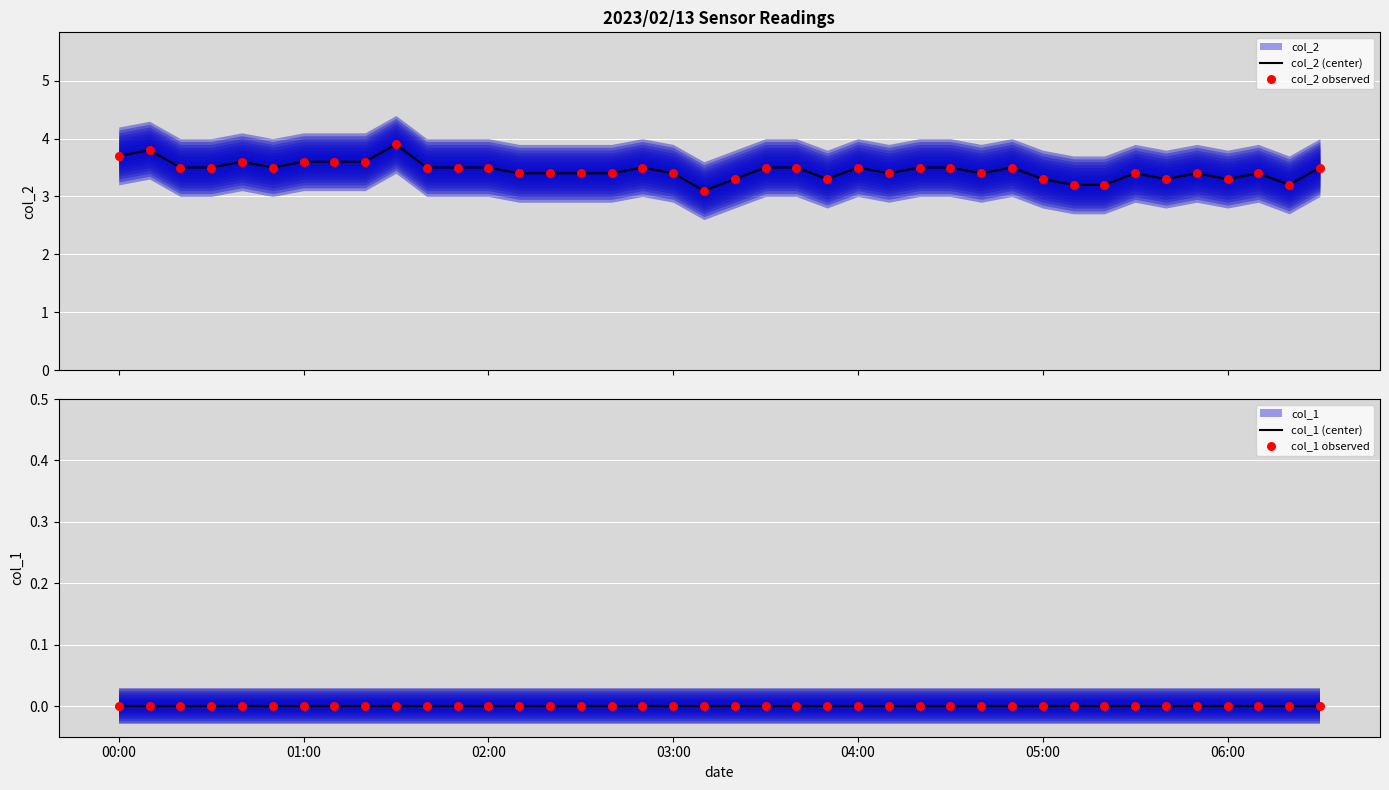

Which series reaches the maximum Y coordinate?

col_2 (center)